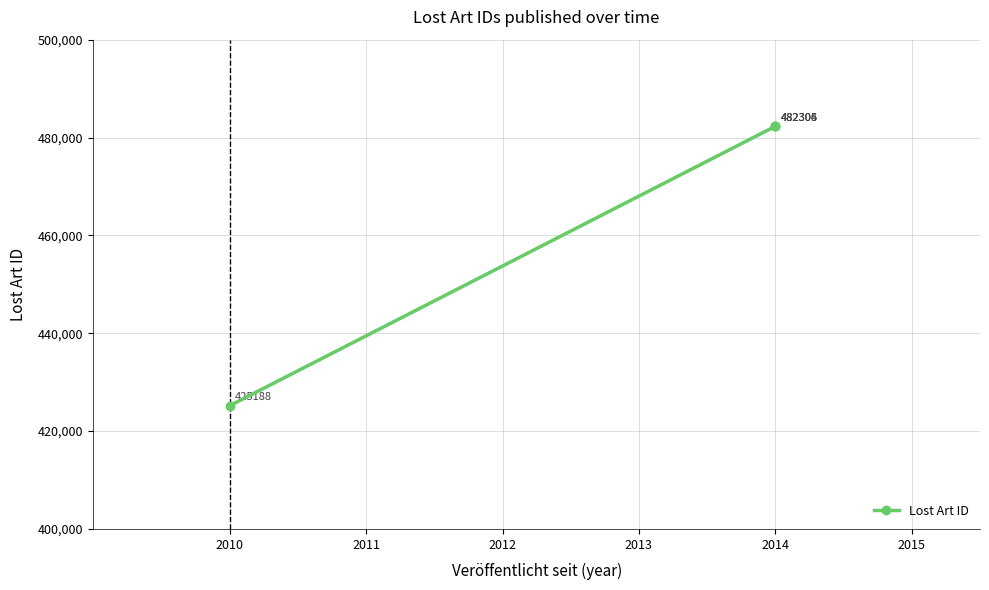

What is the smallest value displayed?

425188